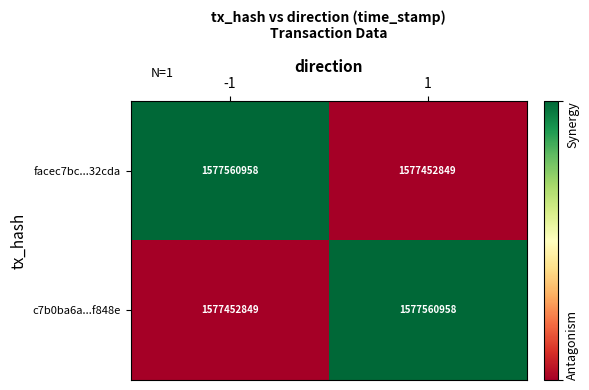

Rank the series at -1 from highest to lowest value.

facec7bc...32cda, c7b0ba6a...f848e